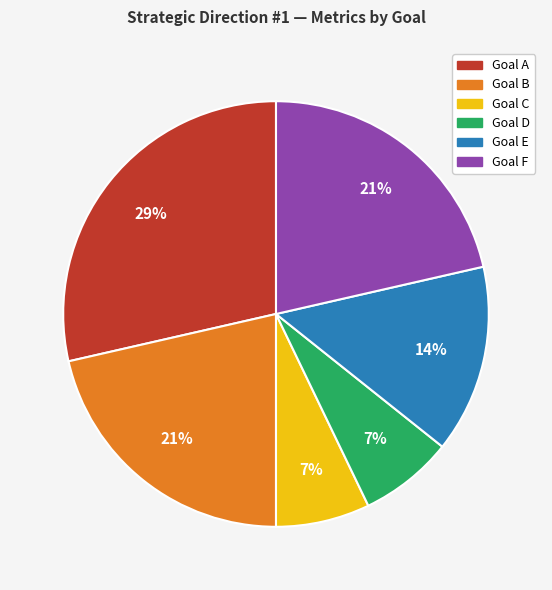

What is the ratio of the value at Goal B to the value at Goal C?

3.0